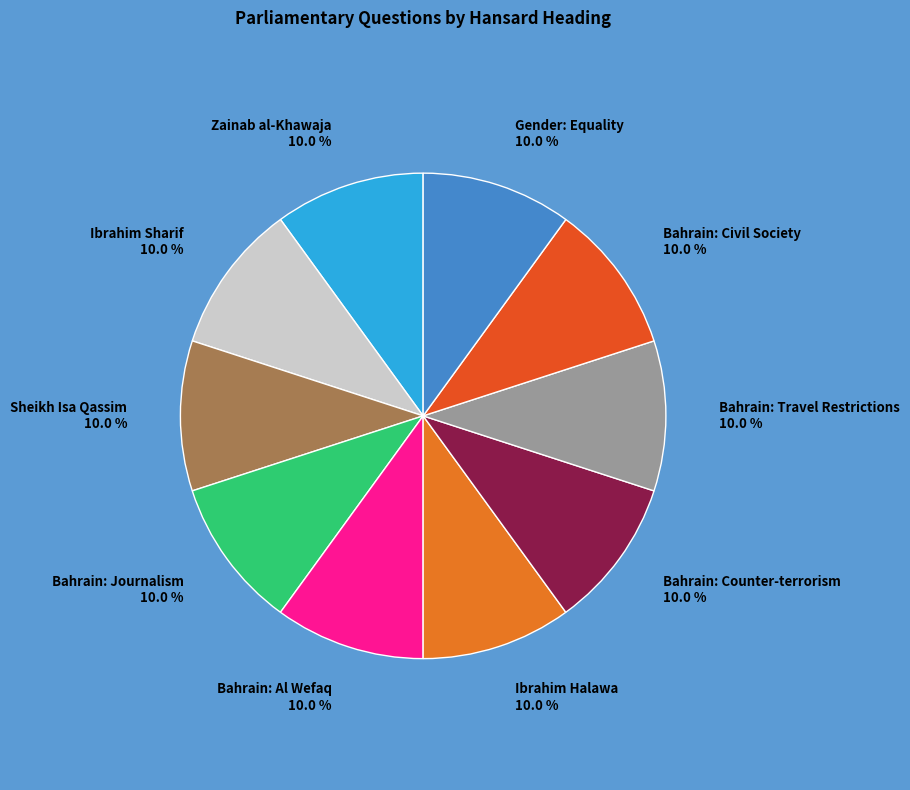

Is Bahrain: Travel Restrictions the majority of the pie?

No